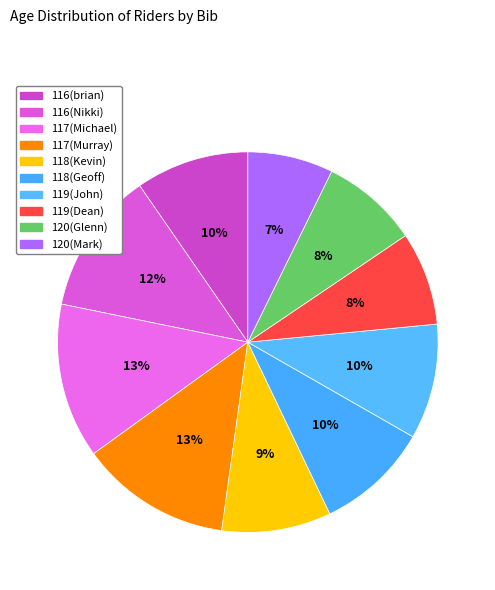

What portion of the pie excludes 117(Murray)?

87.2%